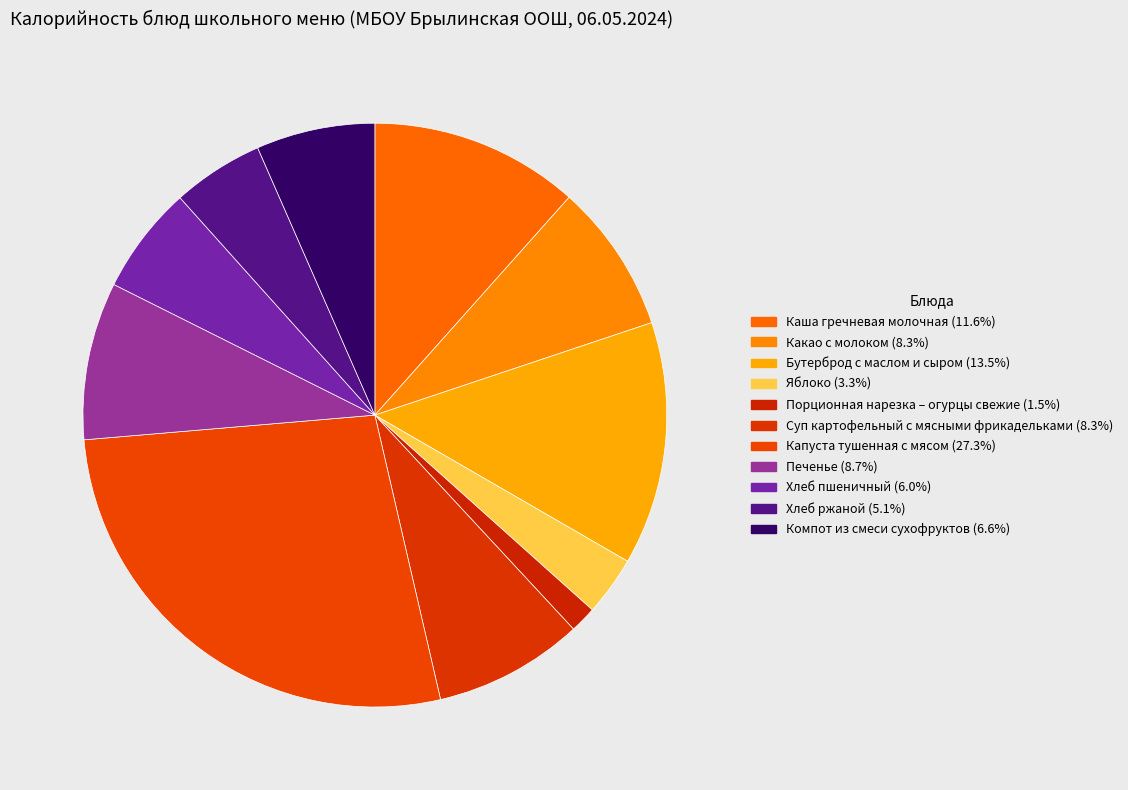

What is the change in value from Капуста тушенная с мясом to Компот из смеси сухофруктов?

-296.3